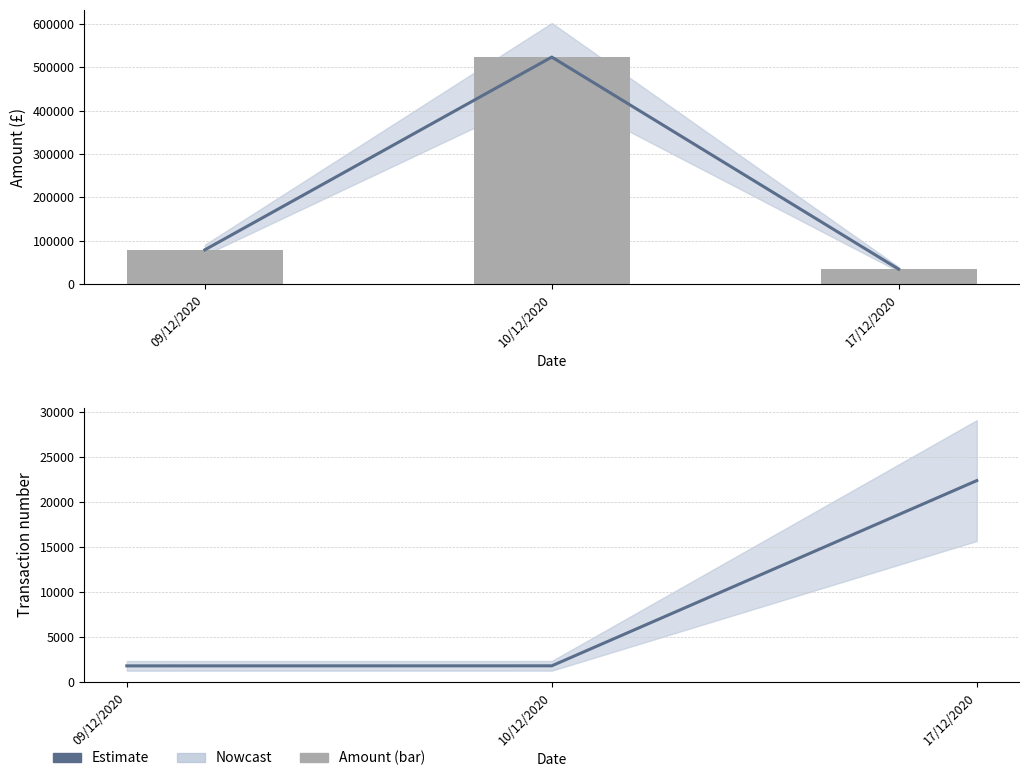

Between 09/12/2020 and 10/12/2020, which series saw the biggest shift?

Amount